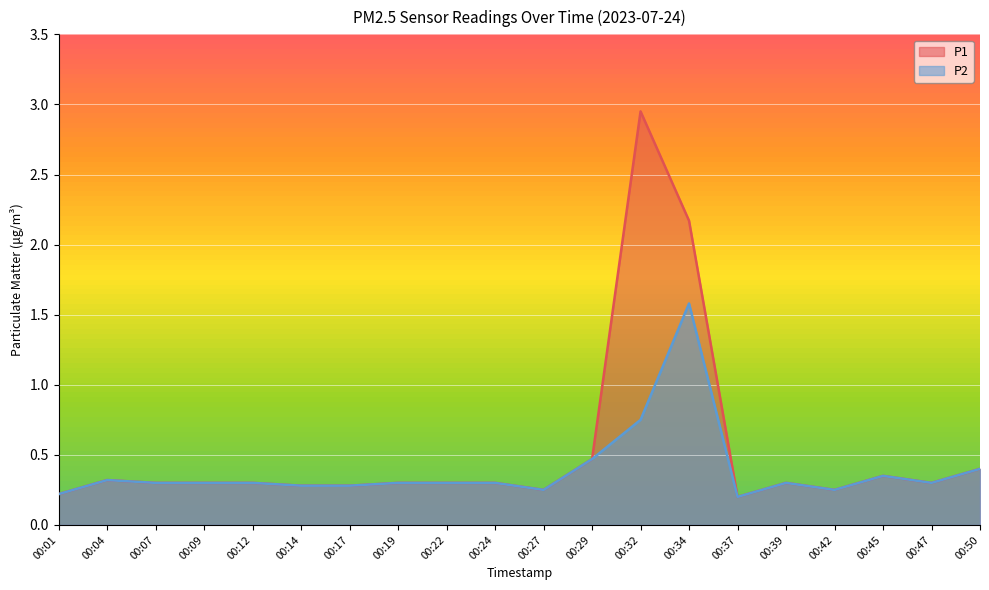

The P1 series shows 0.3 at 00:22. True or false?

True